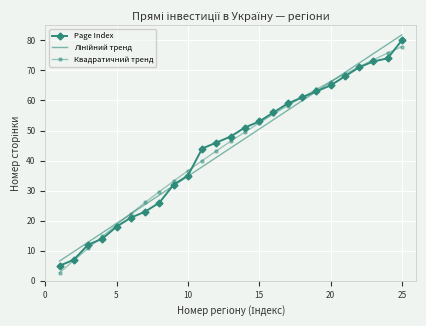

What is the maximum value shown in the chart?

81.8